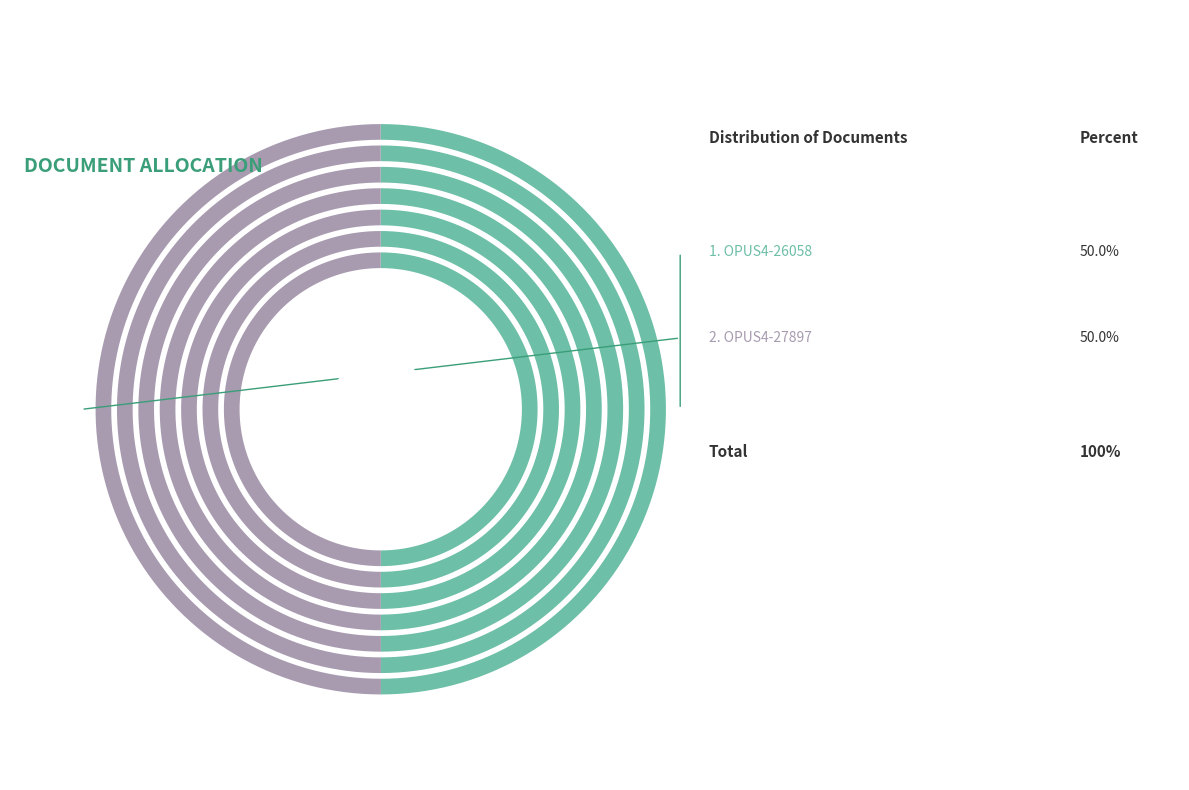

Count the number of slices in the pie.

2